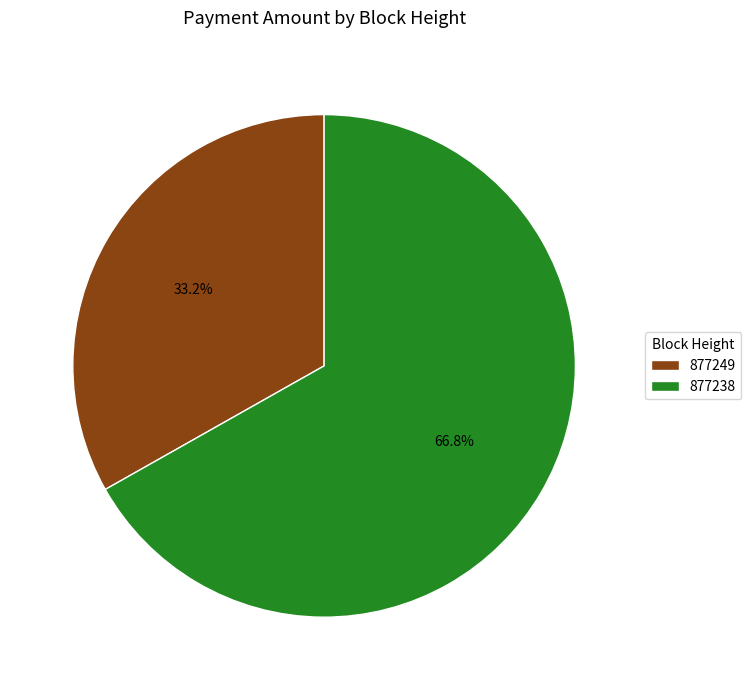

To the nearest percent, what is the combined percentage of 877238 and 877249?

100%